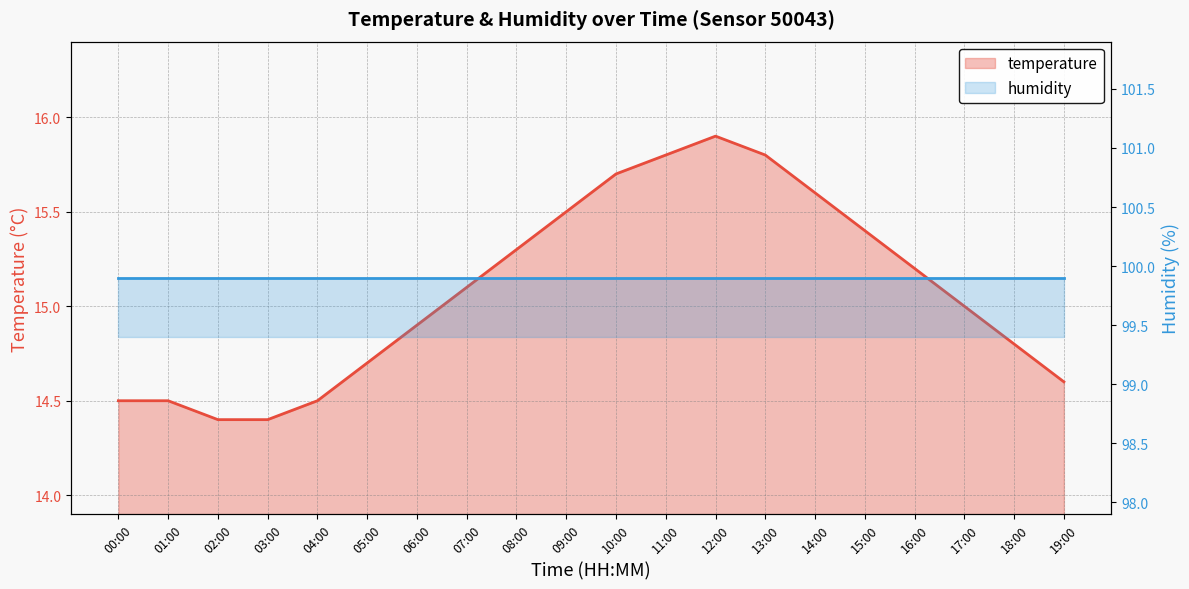

The chart shows a value of 15.1 at 07:00. True or false?

True